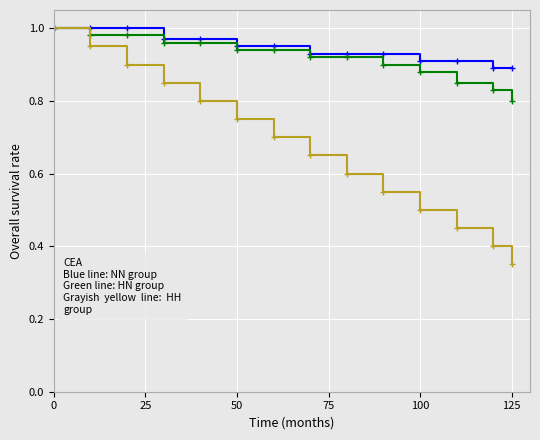

Reading right to left, extract all data points from this chart.

NN group: 0.9	0.9	0.9	0.9	0.9	0.9	0.9	0.9	0.9	1.0	1.0	1.0	1.0	1.0
HN group: 0.8	0.8	0.8	0.9	0.9	0.9	0.9	0.9	0.9	1.0	1.0	1.0	1.0	1.0
HH group: 0.3	0.4	0.5	0.5	0.6	0.6	0.7	0.7	0.8	0.8	0.8	0.9	0.9	1.0